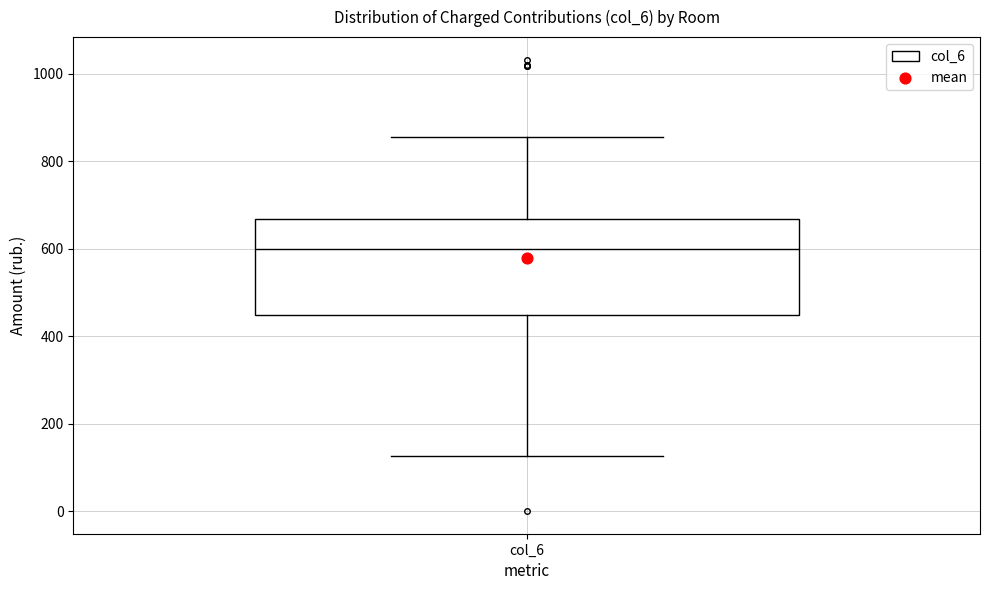

Transcribe this box plot: give where the median line is, the range the box spans, and where the two whiskers end, as read against the y-axis. The values are not printed on the chart, so give them approximately, as read against the axis.

median 600, box 440 to 660, whiskers 120 to 860